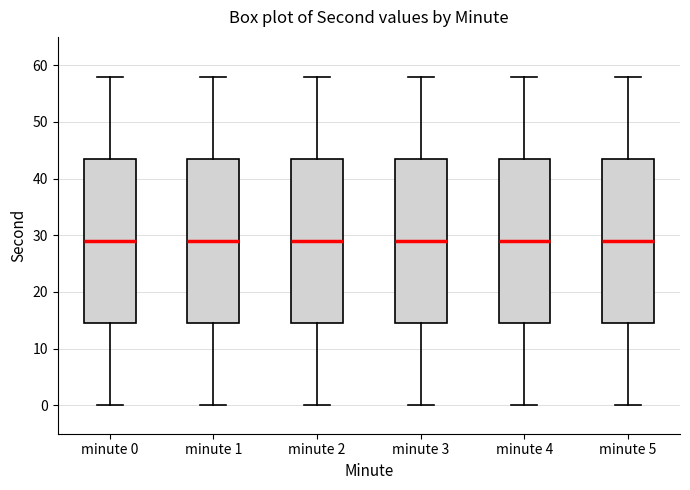

Where does the lower whisker of the box for minute 4 end on the y-axis? The values are not printed on the chart, so give them approximately, as read against the axis.

0